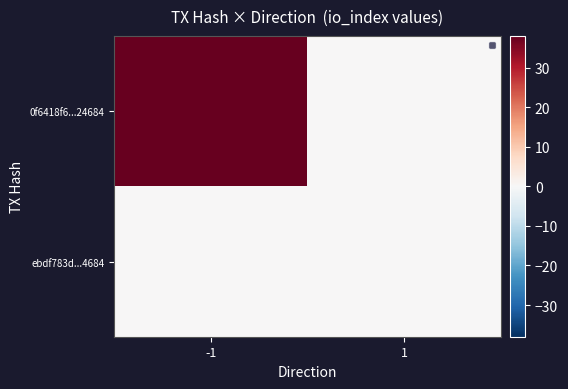

Reading left to right, transcribe all the data shown in this chart.

0f6418f6...24684: -1=38	1=0
ebdf783d...4684: -1=0	1=0